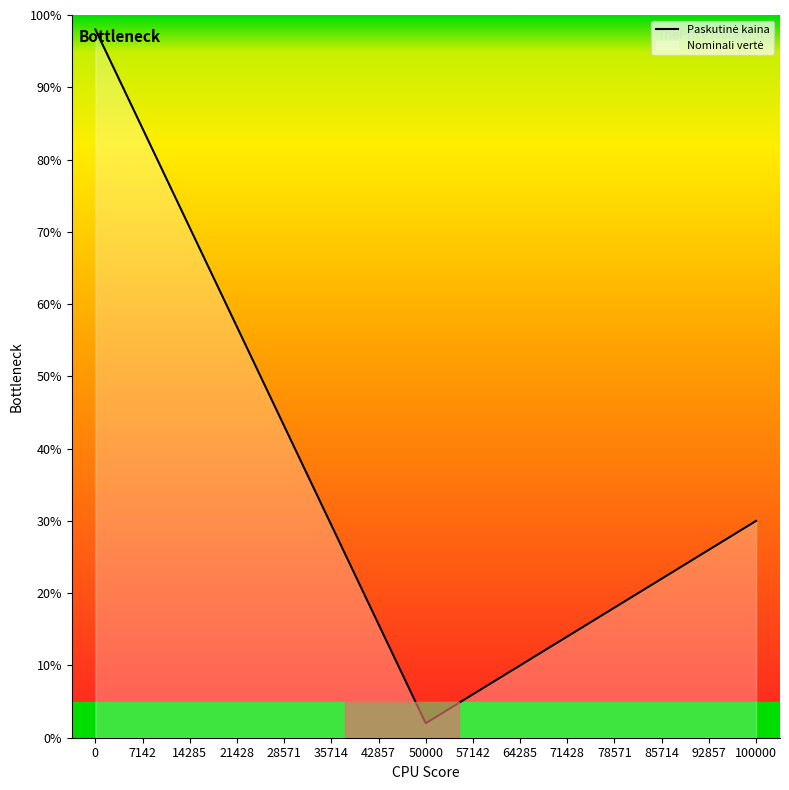

What is the difference between the maximum and minimum values?

96.0